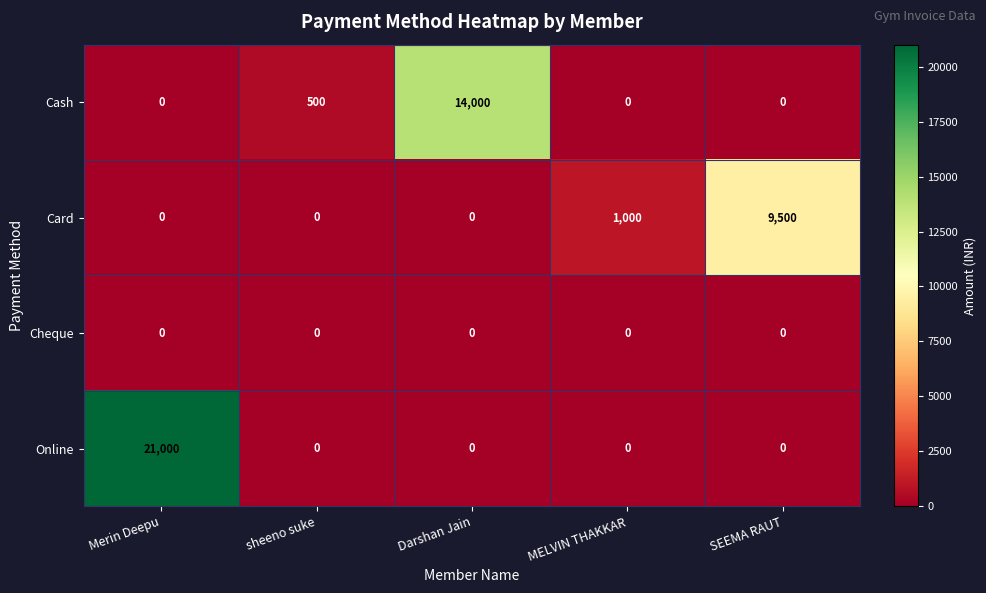

Reading right to left, transcribe all the data shown in this chart.

Cash: 0	0	14000	500	0
Card: 9500	1000	0	0	0
Cheque: 0	0	0	0	0
Online: 0	0	0	0	21000